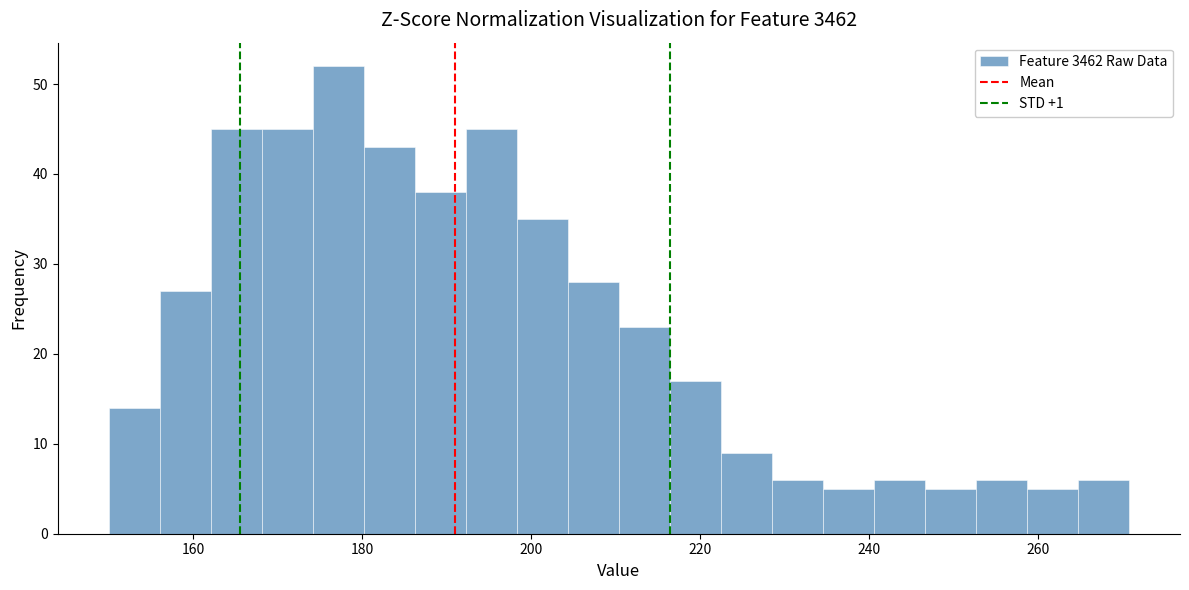

Around what value on the x-axis is the tallest bar? Give the approximate position of its centre, as read against the axis.

178